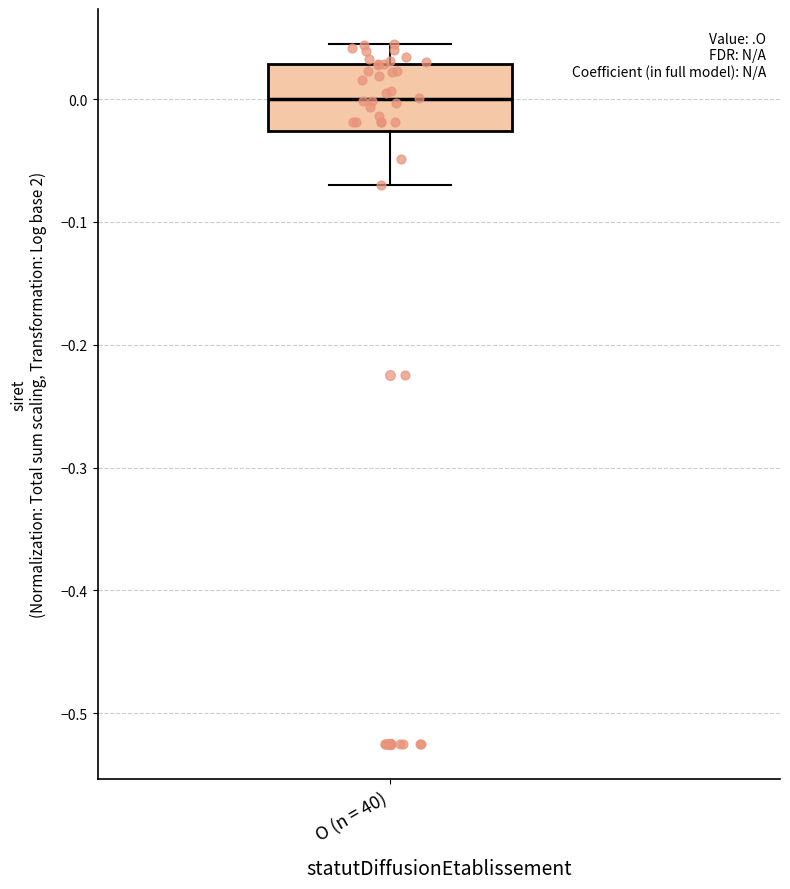

Read this box plot against the y-axis: the position of the median line, the range covered by the box, and the ends of both whiskers. The values are not printed on the chart, so give them approximately, as read against the axis.

median 0.00, box -0.03 to 0.03, whiskers -0.07 to 0.04